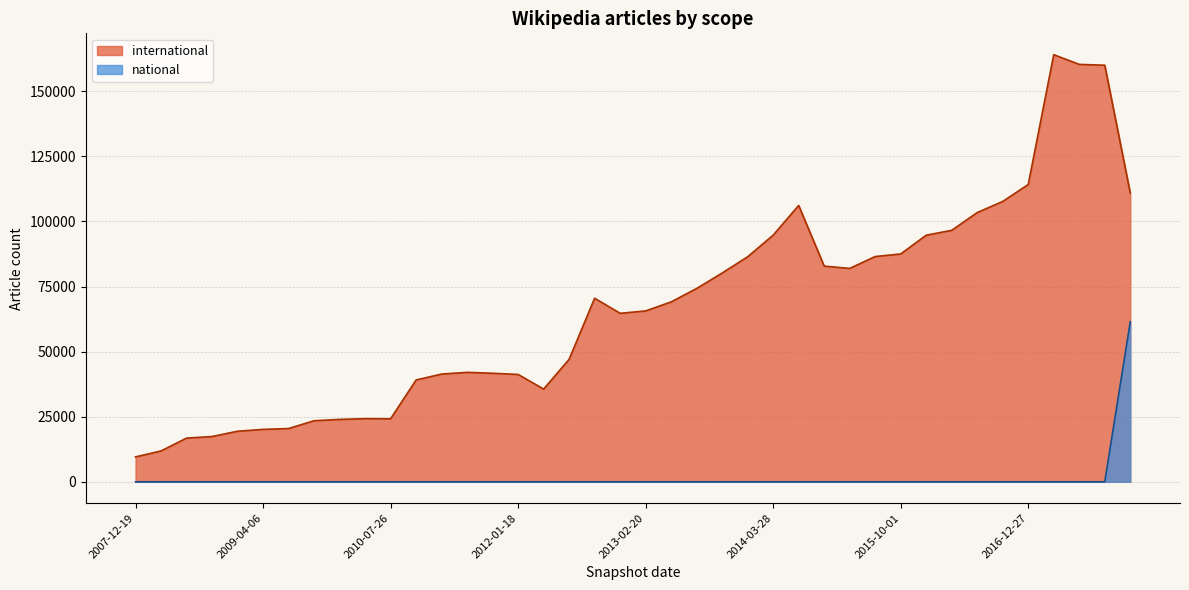

Which category has the highest value in the international series?

2017-04-12